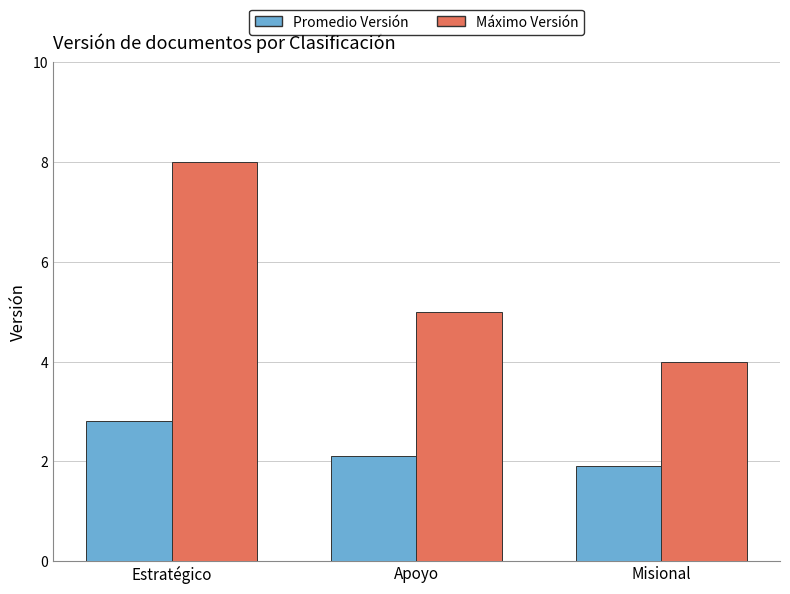

What are all the series names shown in the legend?

Promedio Versión, Máximo Versión